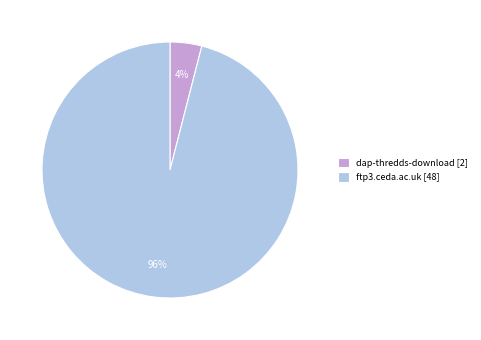

Is the sum of dap-thredds-download and ftp3.ceda.ac.uk greater than half?

Yes